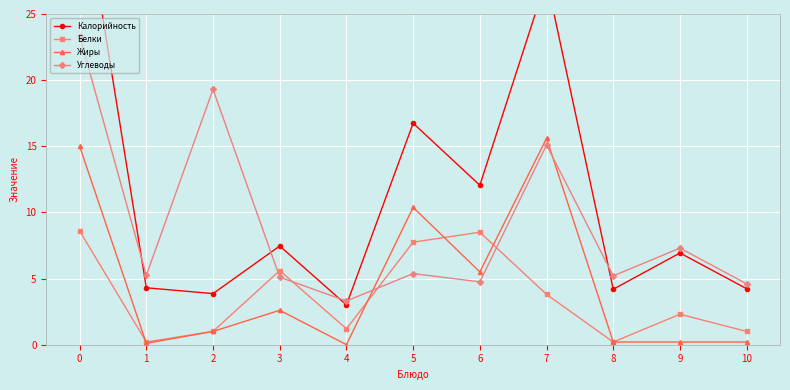

What is the value of the Углеводы point at the 7th from the left?

4.8